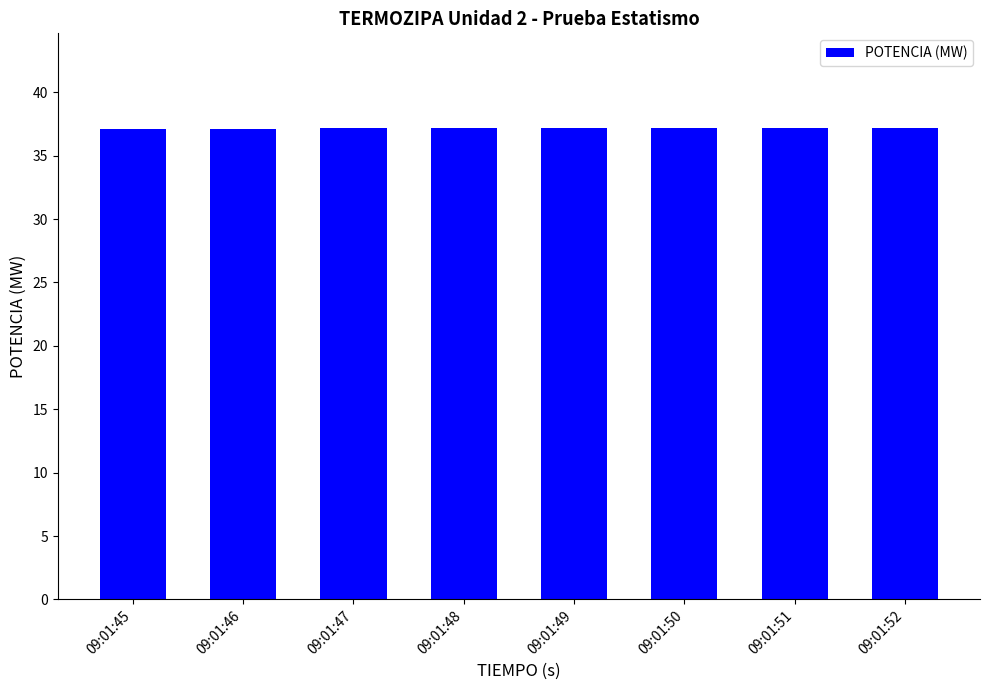

The value at 09:01:49 is 37.2. True or false?

True